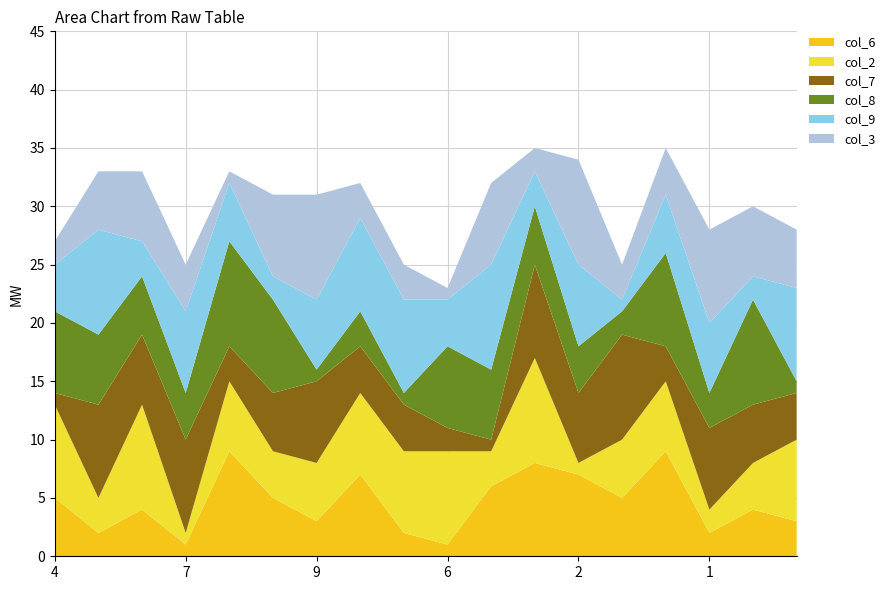

Reading right to left, extract all data points from this chart.

col_6: 9=3	3=4	1=2	7=9	8=5	2=7	4=8	5=6	6=1	6=2	5=7	9=3	3=5	1=9	7=1	8=4	2=2	4=5
col_2: 9=7	3=4	1=2	7=6	8=5	2=1	4=9	5=3	6=8	6=7	5=7	9=5	3=4	1=6	7=1	8=9	2=3	4=8
col_7: 9=4	3=5	1=7	7=3	8=9	2=6	4=8	5=1	6=2	6=4	5=4	9=7	3=5	1=3	7=8	8=6	2=8	4=1
col_8: 9=1	3=9	1=3	7=8	8=2	2=4	4=5	5=6	6=7	6=1	5=3	9=1	3=8	1=9	7=4	8=5	2=6	4=7
col_9: 9=8	3=2	1=6	7=5	8=1	2=7	4=3	5=9	6=4	6=8	5=8	9=6	3=2	1=5	7=7	8=3	2=9	4=4
col_3: 9=5	3=6	1=8	7=4	8=3	2=9	4=2	5=7	6=1	6=3	5=3	9=9	3=7	1=1	7=4	8=6	2=5	4=2